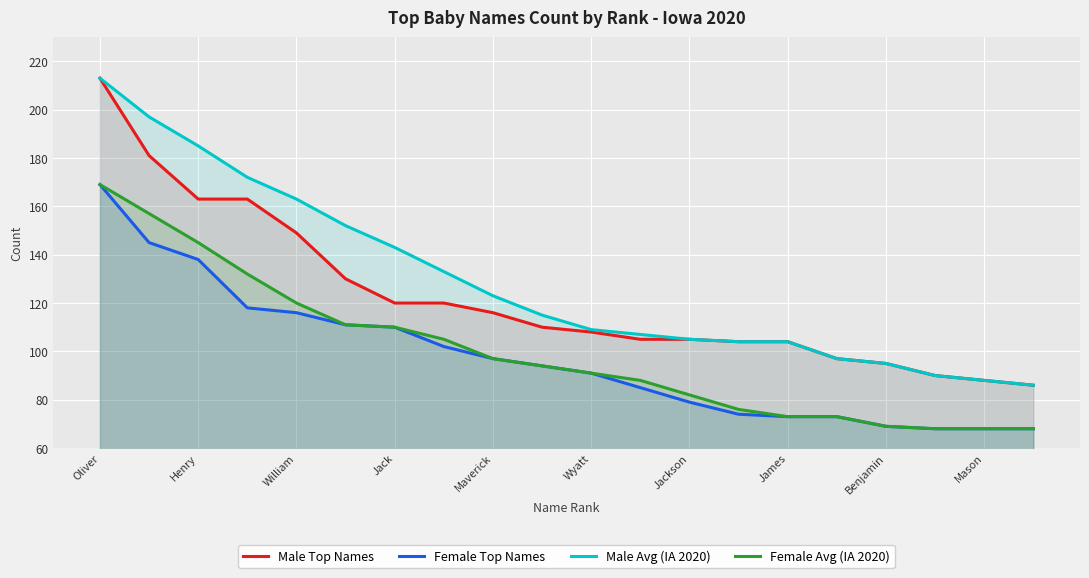

How many lines are shown in the chart?

4